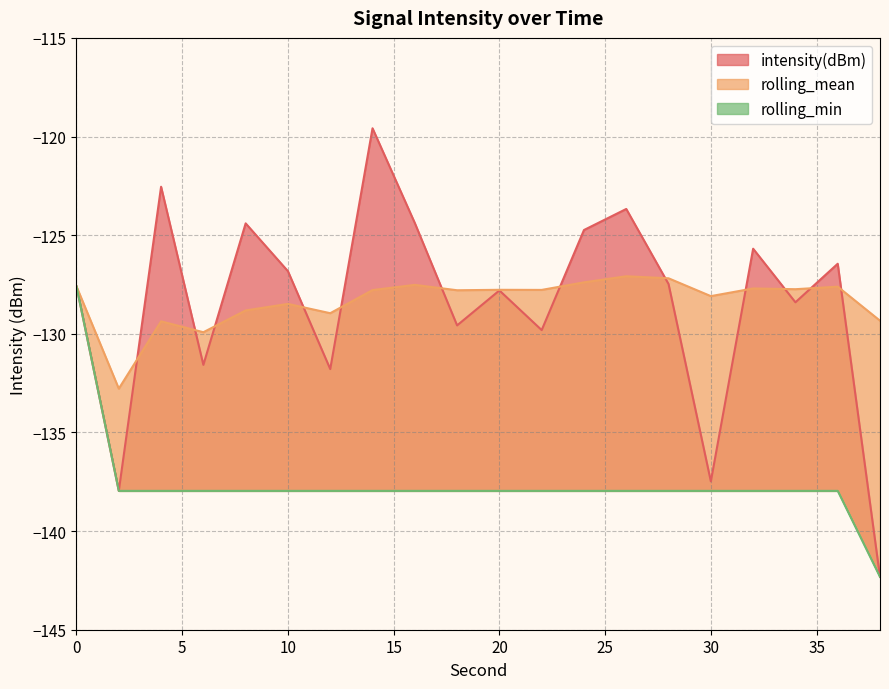

Count the number of data series in this chart.

3